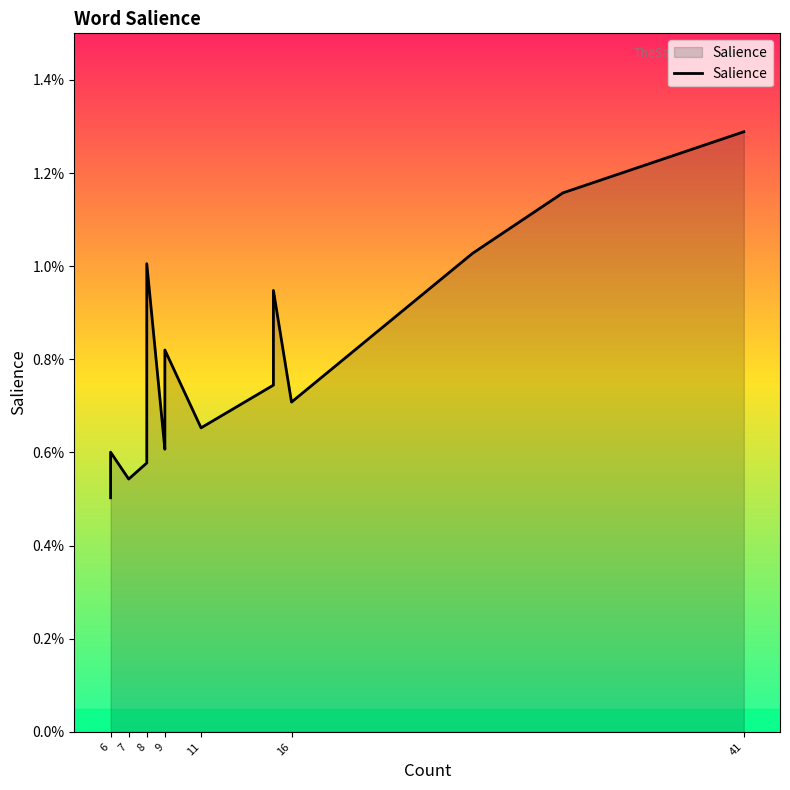

At which category does the chart reach its peak across all series?

41